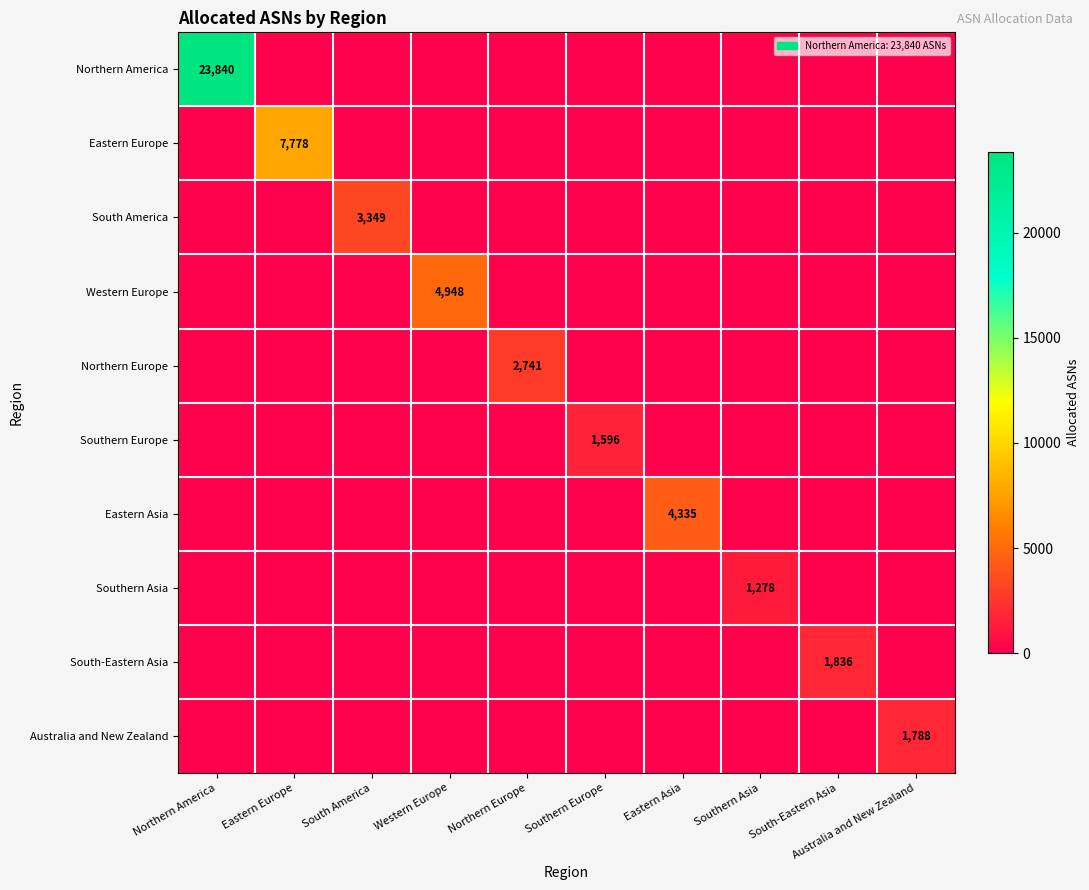

Rank the series by their maximum value, from highest to lowest.

Northern America, Eastern Europe, Western Europe, Eastern Asia, South America, Northern Europe, South-Eastern Asia, Australia and New Zealand, Southern Europe, Southern Asia